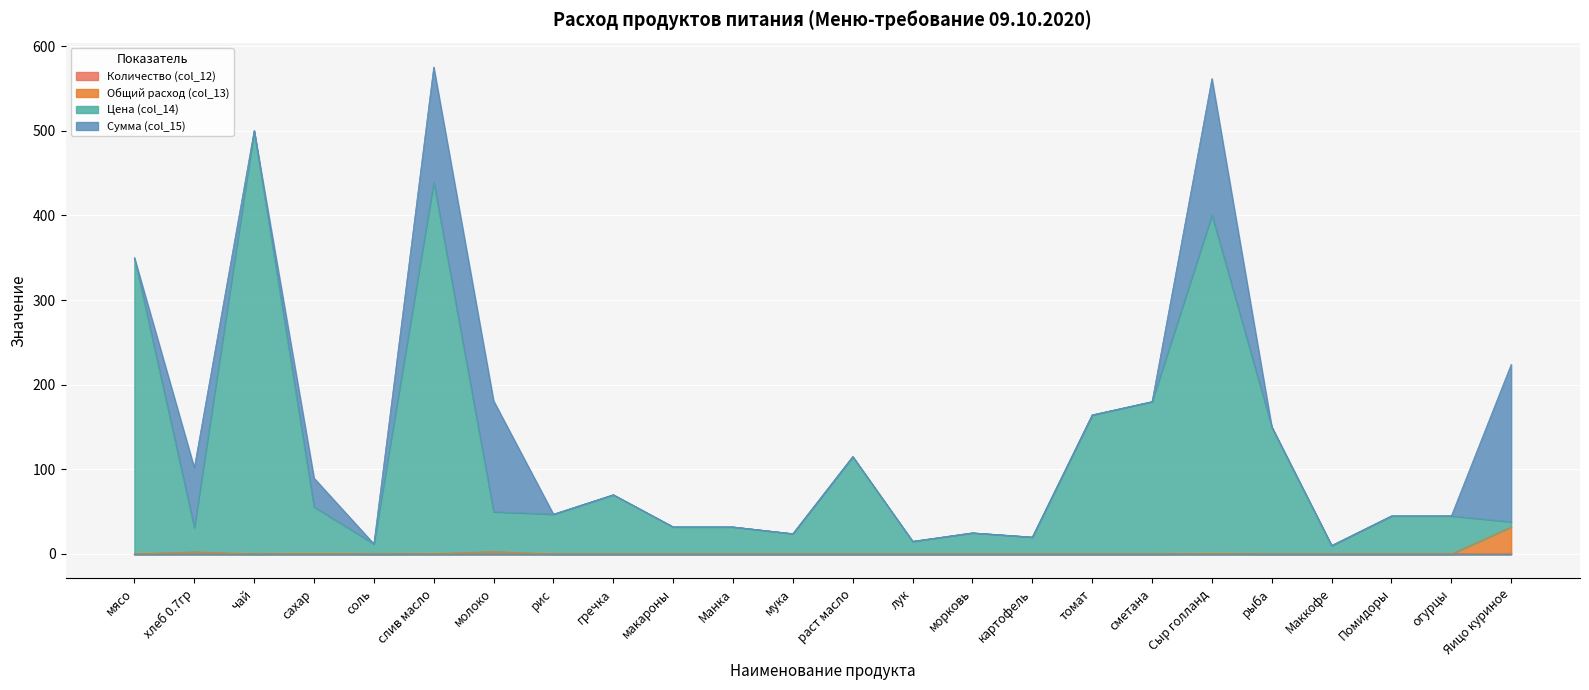

In Количество (col_12), how many points are higher than both neighbors (excluding endpoints)?

4